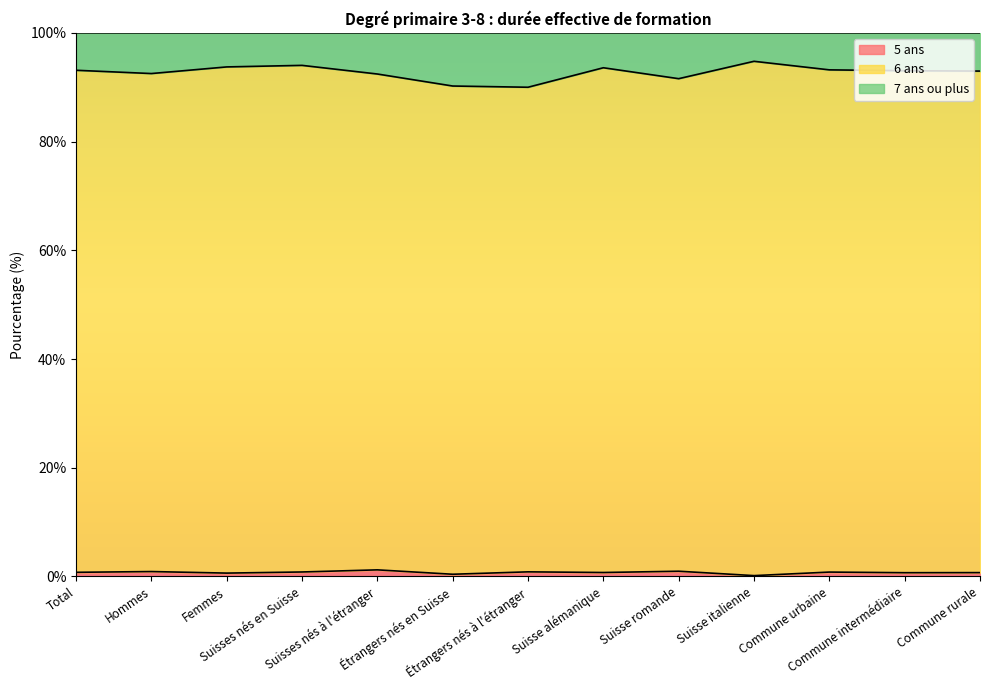

True or false: 6 ans and 5 ans cross at least once.

False